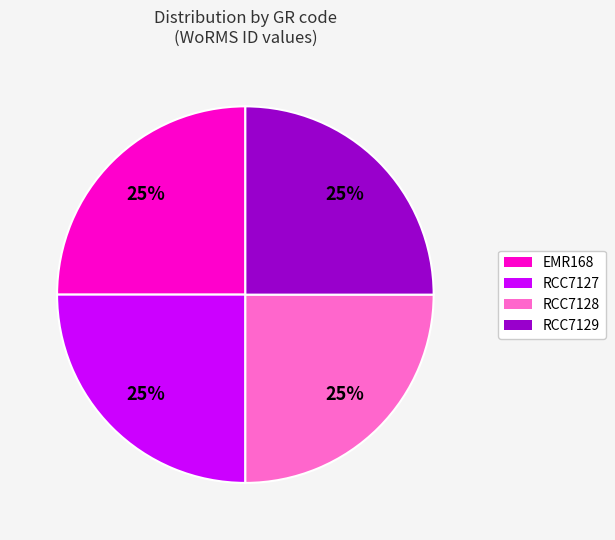

Does RCC7127 represent more than half of the total?

No